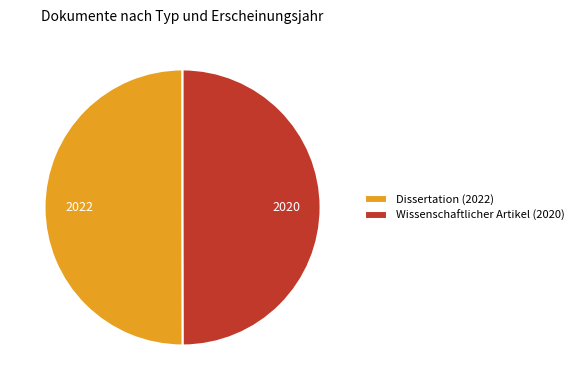

Combined, do Wissenschaftlicher Artikel (2020) and Dissertation (2022) account for over 50%?

Yes